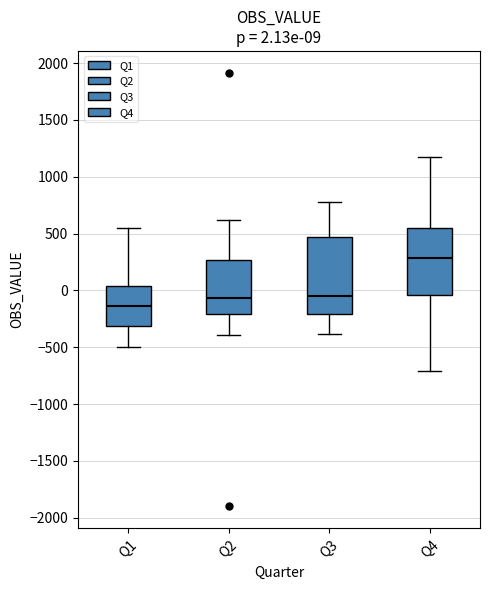

Comparing the boxes themselves (not the whiskers), which one is the tallest?

Q3